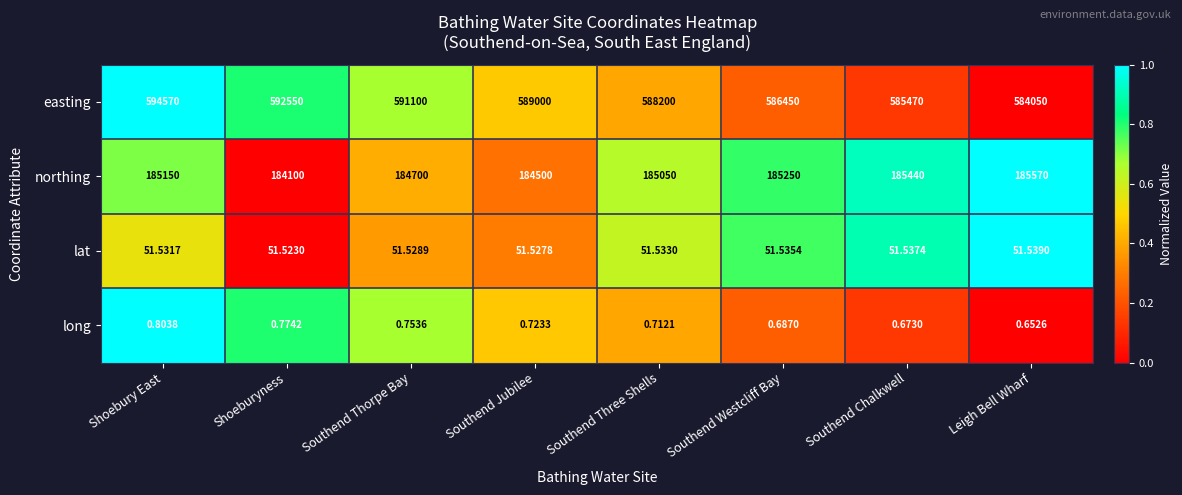

Which label corresponds to the largest value in the chart?

Shoebury East